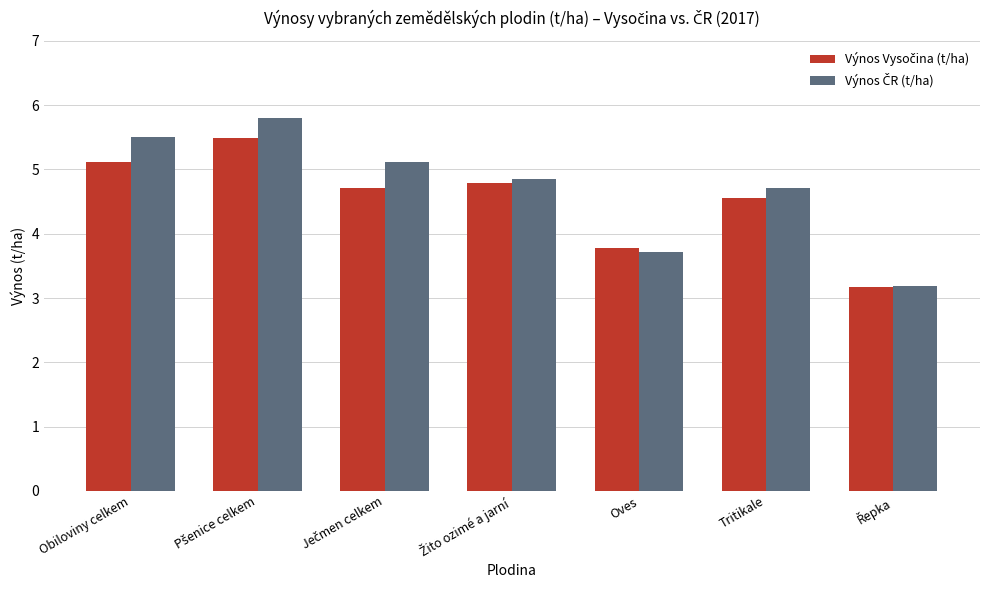

What is the total value across all series at Oves?

7.5